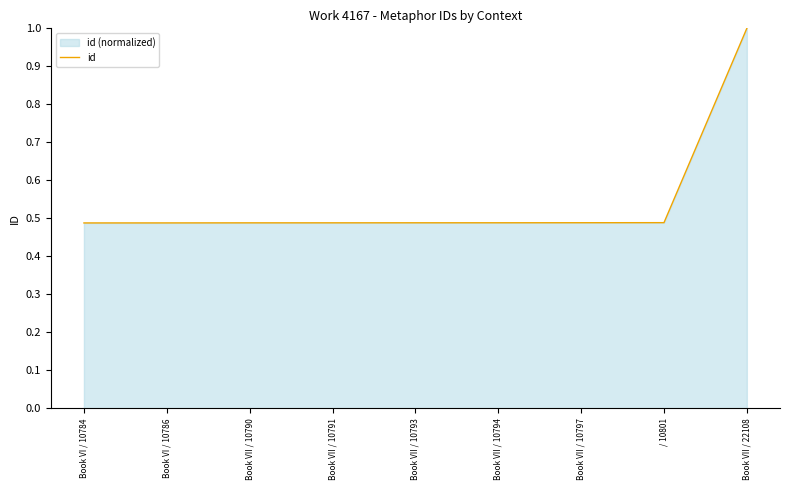

Rank the categories by value from lowest to highest.

Book VI / 10784, Book VI / 10786, Book VII / 10790, Book VII / 10791, Book VII / 10793, Book VII / 10794, Book VII / 10797, / 10801, Book VII / 22108